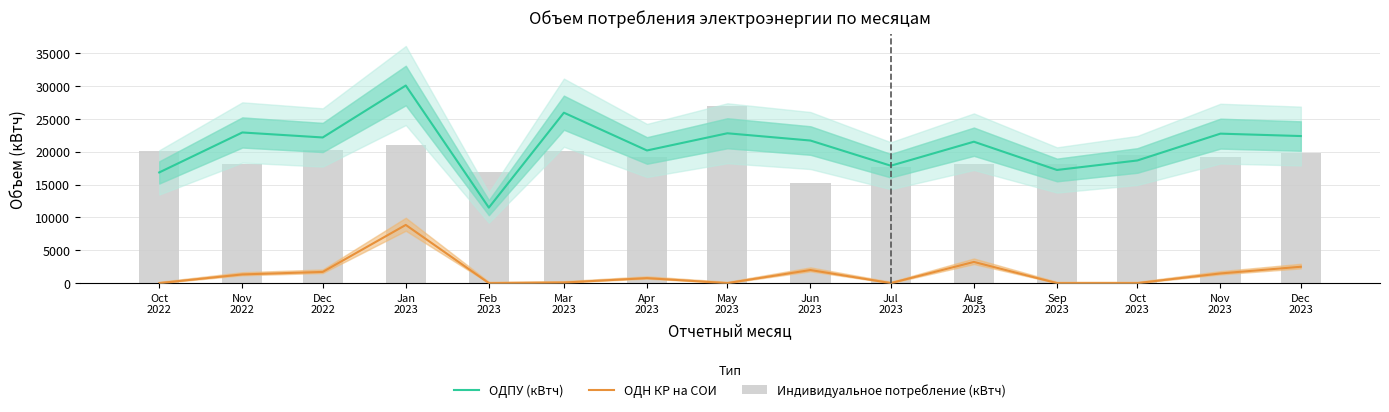

What is the sum of the Индивидуальное потребление (кВтч) values at Mar
2023 and Apr
2023?

39375.0